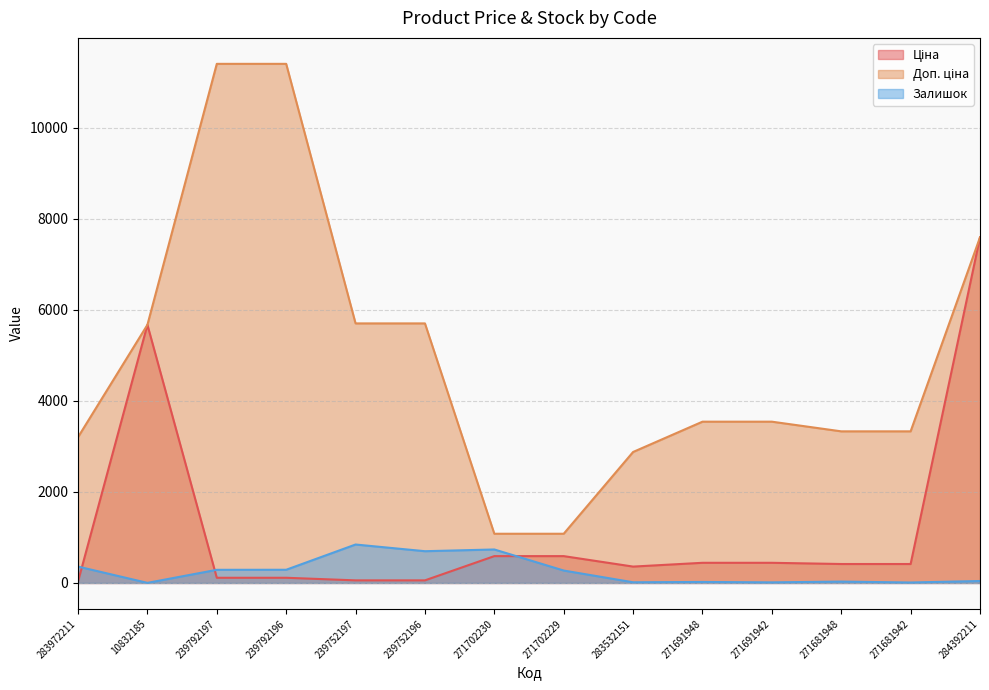

What is the difference between the highest and lowest values at 271691942?

3532.0